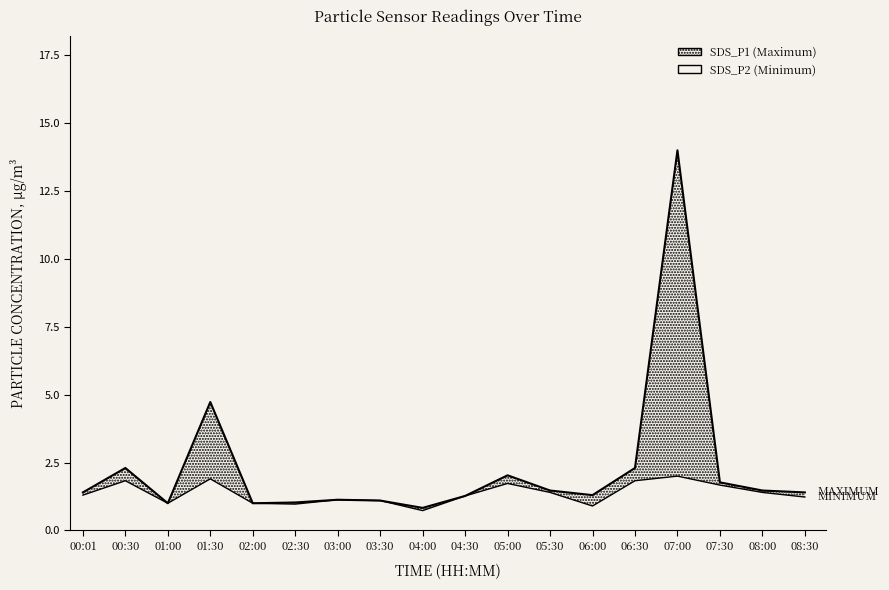

At which label is SDS_P1 (Maximum) closest to 7?

01:30